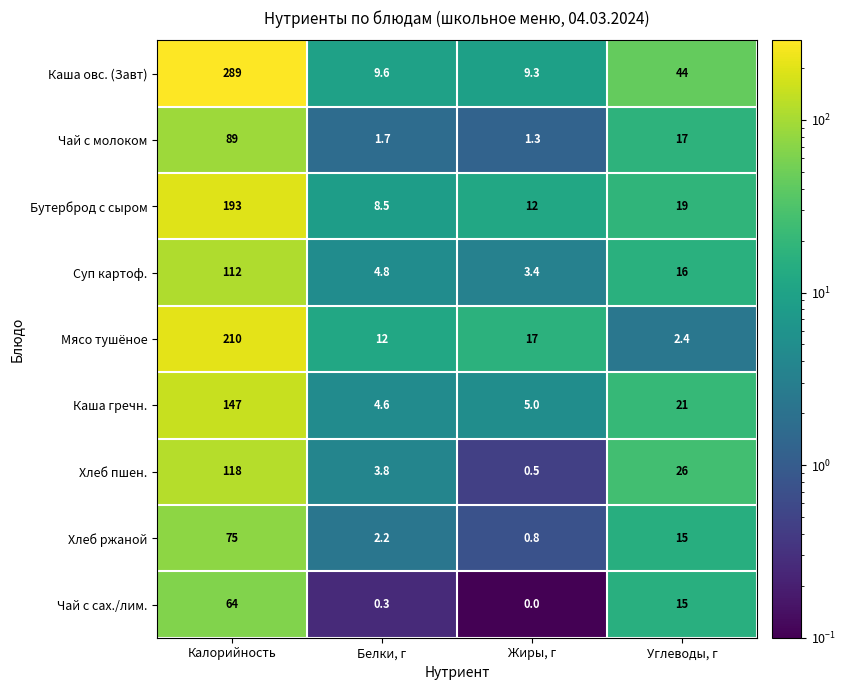

What is the maximum value for Чай с сах./лим.?

64.0